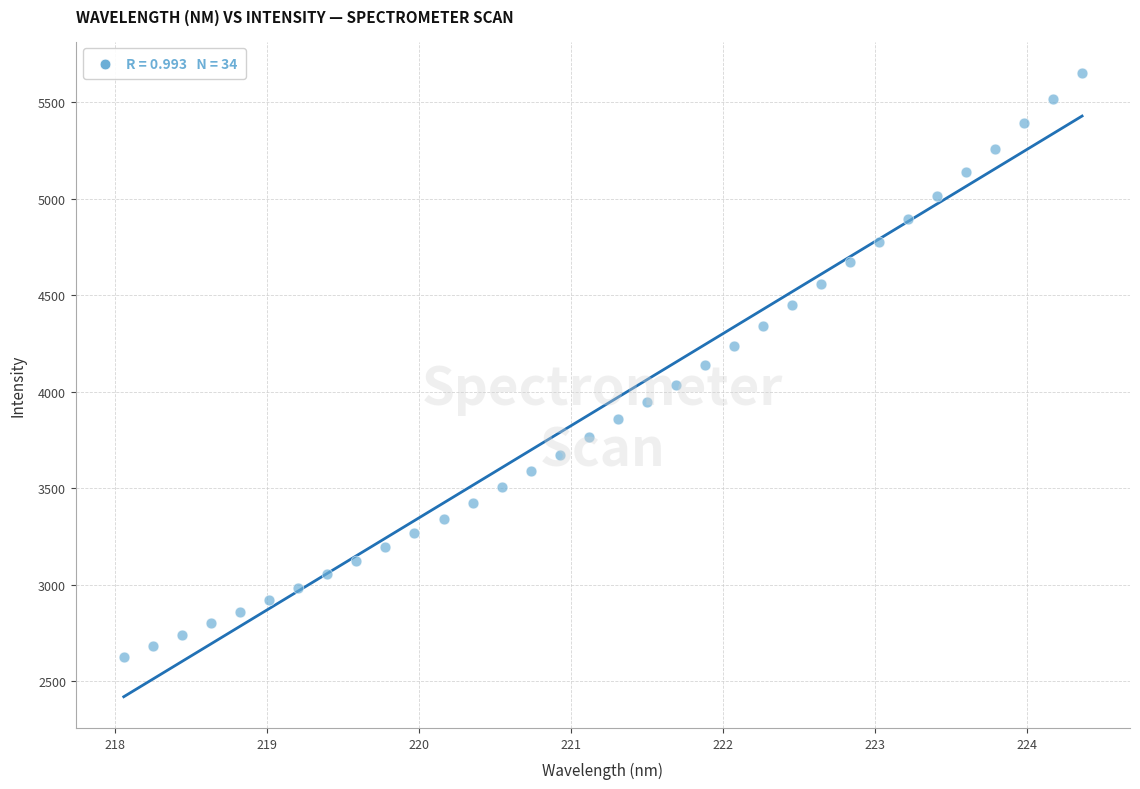

What is the range of X values (max minus min)?

6.3